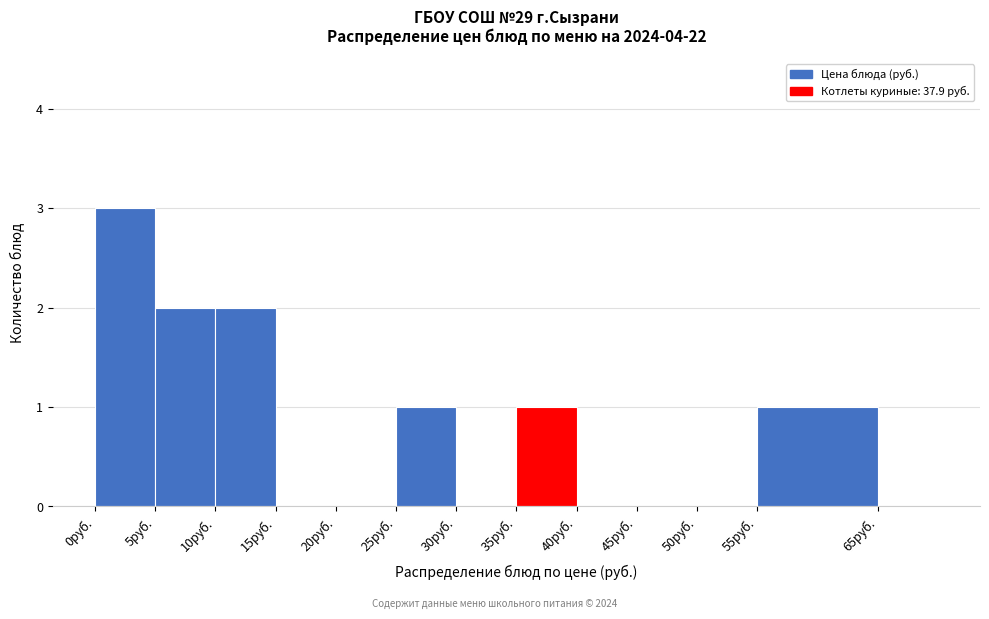

Over which range of the x-axis is the bar tallest?

0 to 5